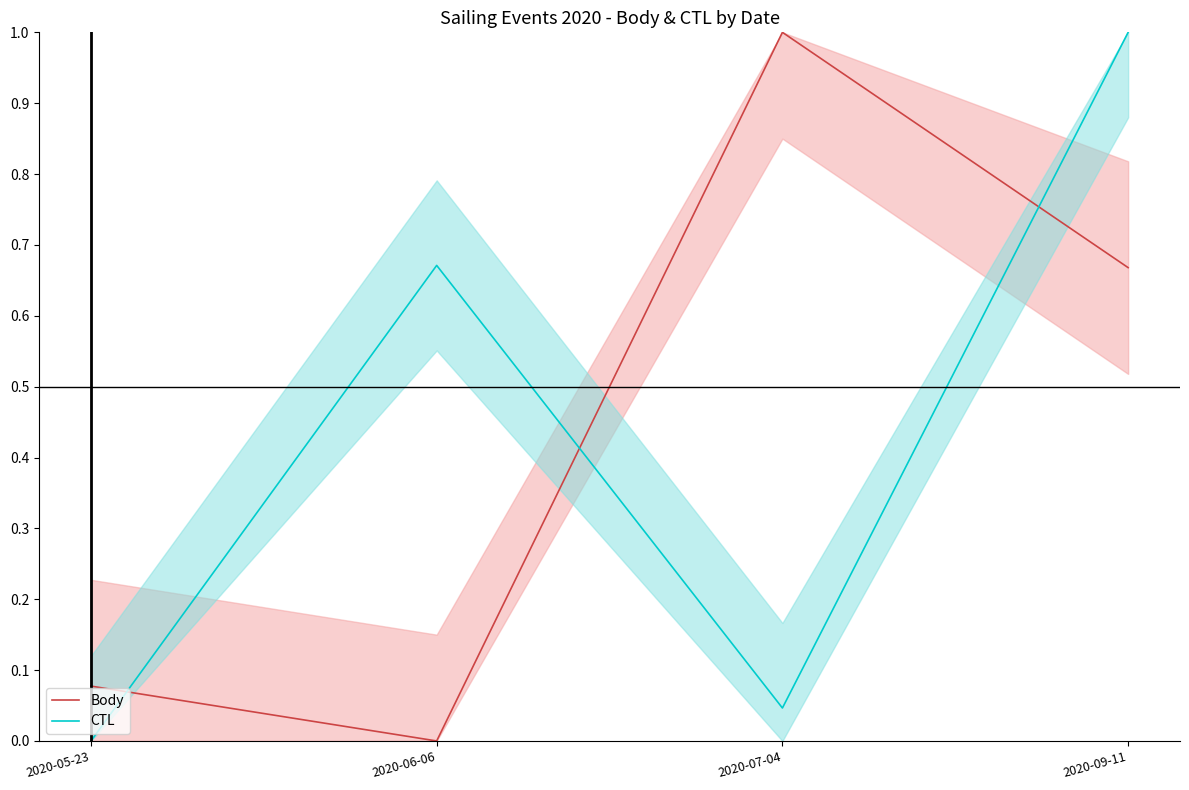

Reading left to right, extract all data points from this chart.

Body: 2020-05-23=0.1	2020-06-06=0.0	2020-07-04=1.0	2020-09-11=0.7
CTL: 2020-05-23=0.0	2020-06-06=0.7	2020-07-04=0.0	2020-09-11=1.0